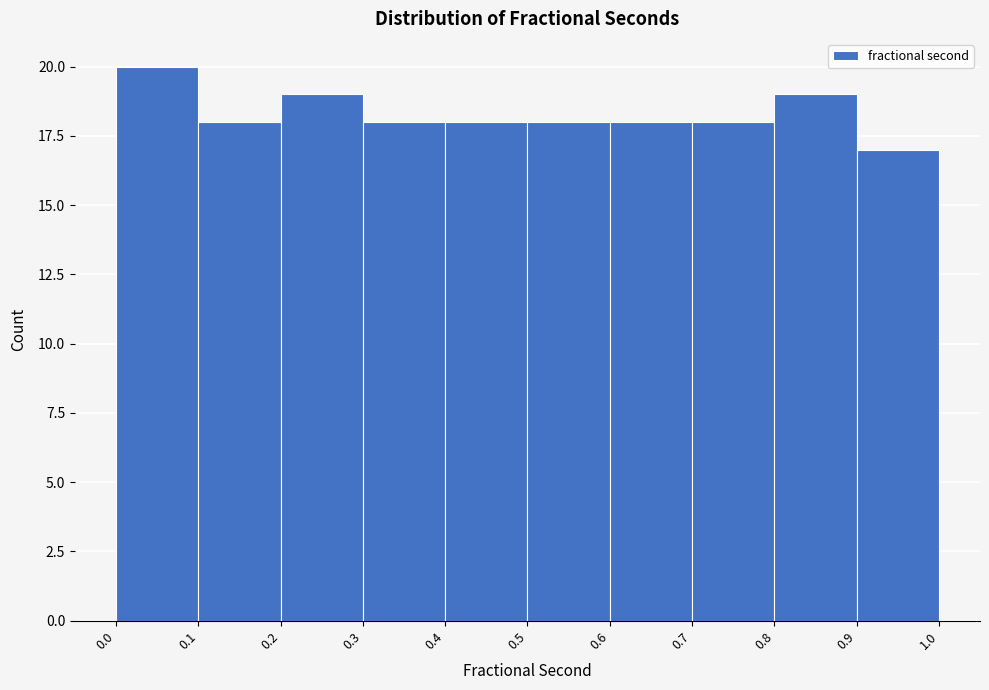

Reading left to right, transcribe this chart: for each bar, give the range it covers on the x-axis and its height. The values are not printed on the chart, so give them approximately, as read against the axis.

0.0 to 0.1: 20
0.1 to 0.2: 18
0.2 to 0.3: 19
0.3 to 0.4: 18
0.4 to 0.5: 18
0.5 to 0.6: 18
0.6 to 0.7: 18
0.7 to 0.8: 18
0.8 to 0.9: 19
0.9 to 1.0: 17